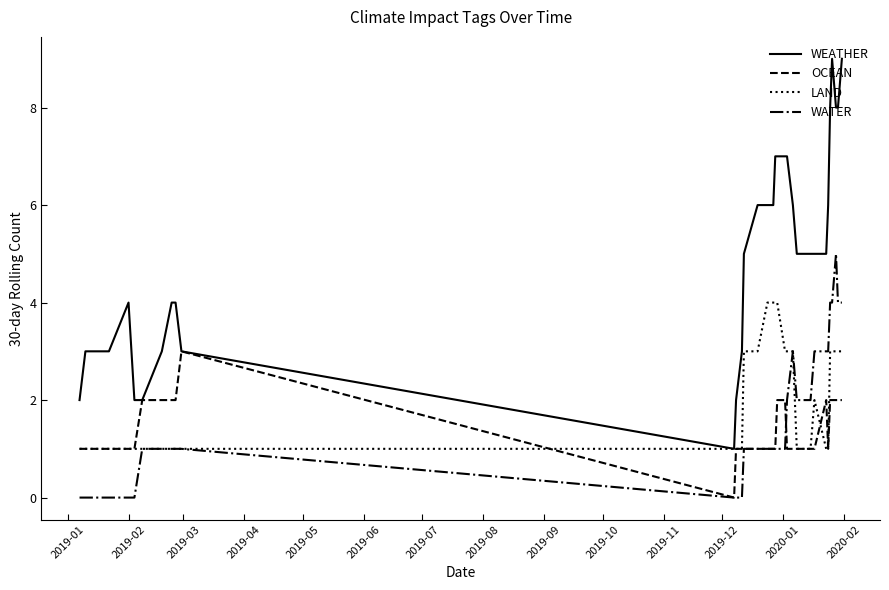

True or false: OCEAN has a value of 0 at 2020-01.

False